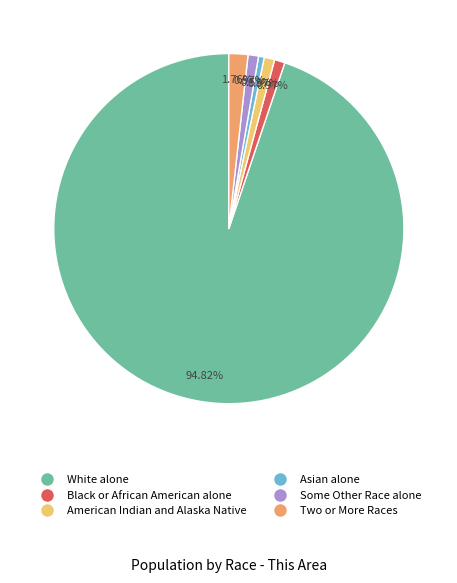

Is it true that White alone is 99% of the pie?

False